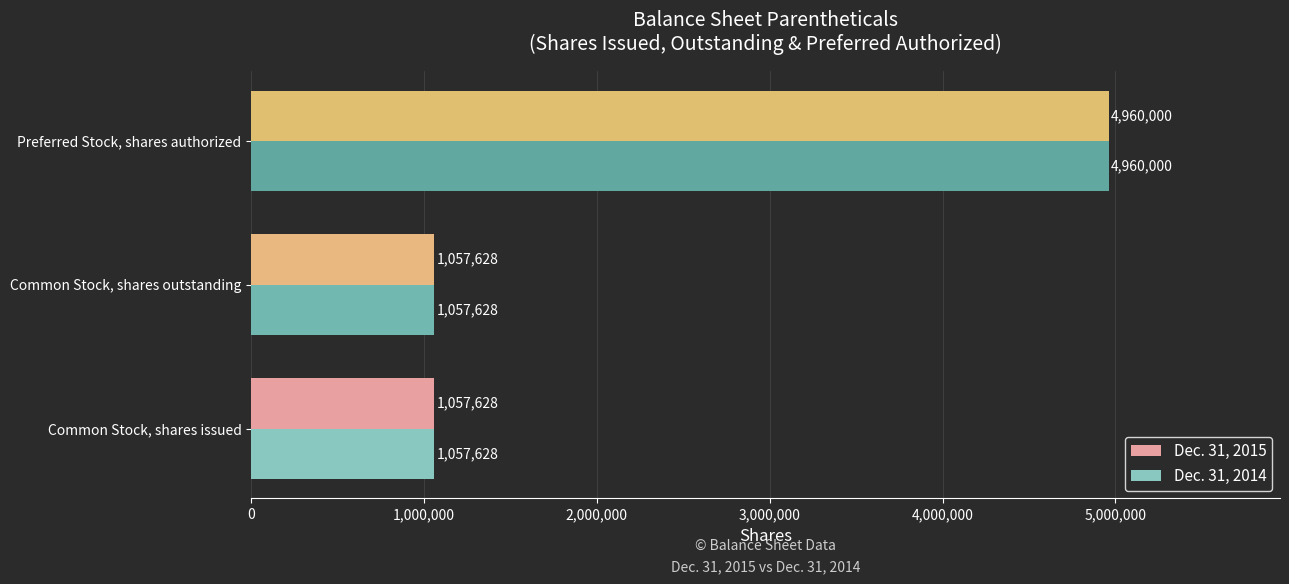

What is the sum of all Dec. 31, 2015 values?

7075256